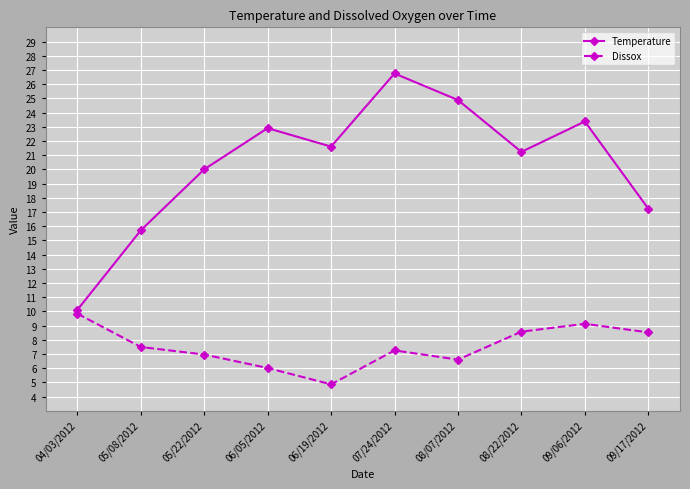

What is the label of the 9th point from the right?

05/08/2012